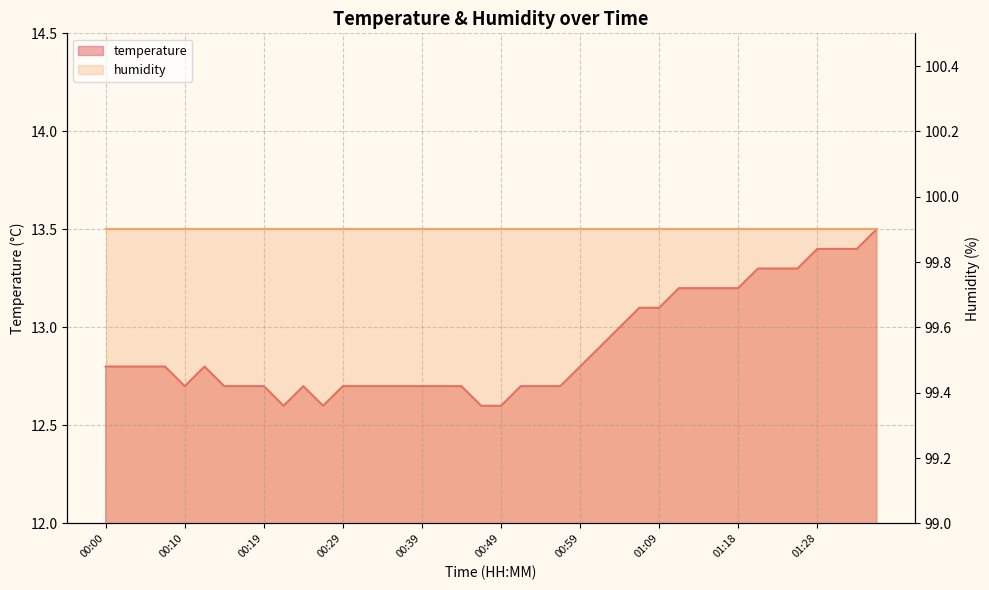

What is the difference between the second highest and minimum values?

0.8